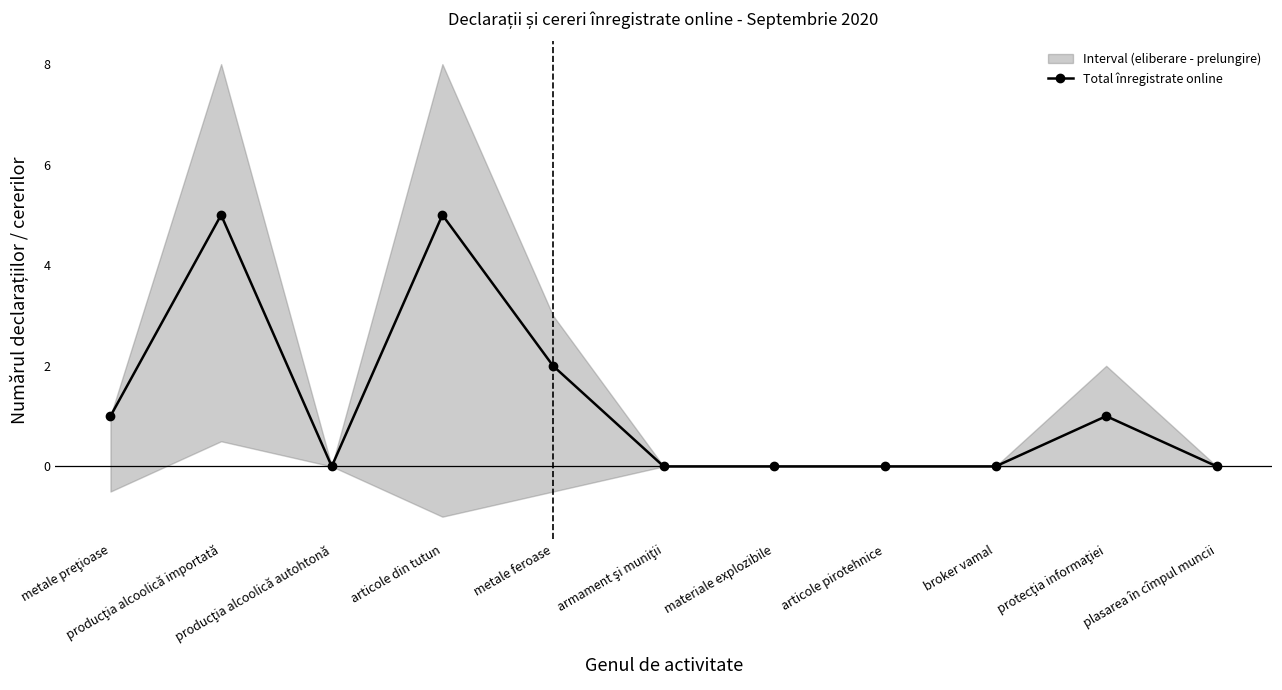

What is the change in value from metale preţioase to producţia alcoolică importată?

+4